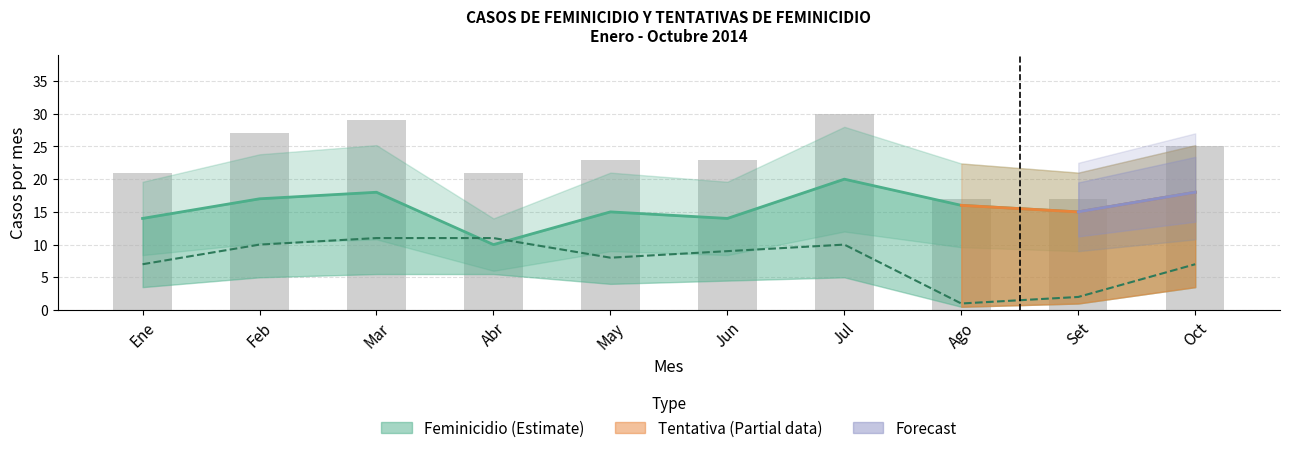

Reading left to right, extract all data points from this chart.

Feminicidio: 7	10	11	11	8	9	10	1	2	7
Tentativa: 14	17	18	10	15	14	20	16	15	18
Total: 21	27	29	21	23	23	30	17	17	25